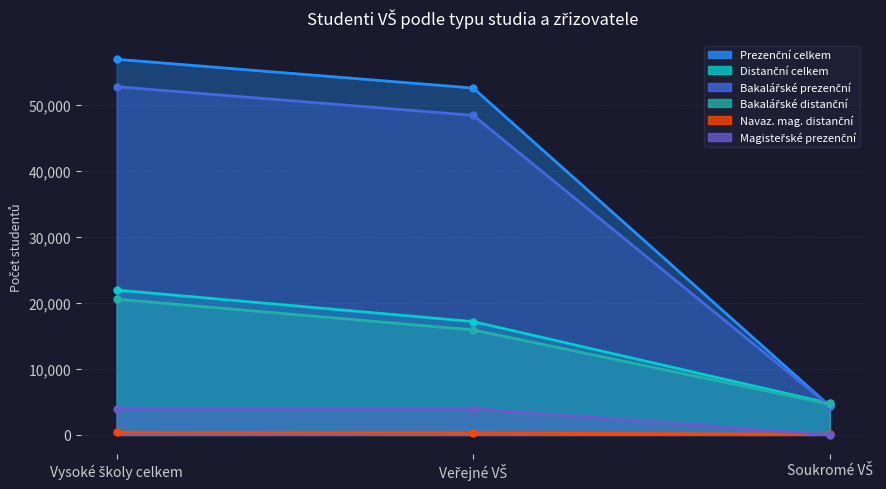

At which label is Bakalářské distanční closest to 12613?

Veřejné VŠ